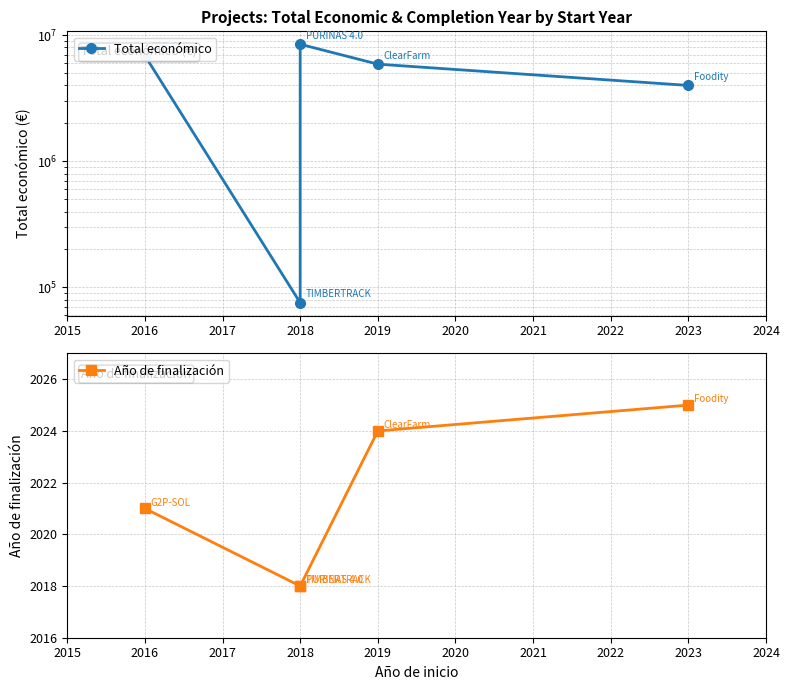

The Total económico series shows 7012086 at 2023. True or false?

False